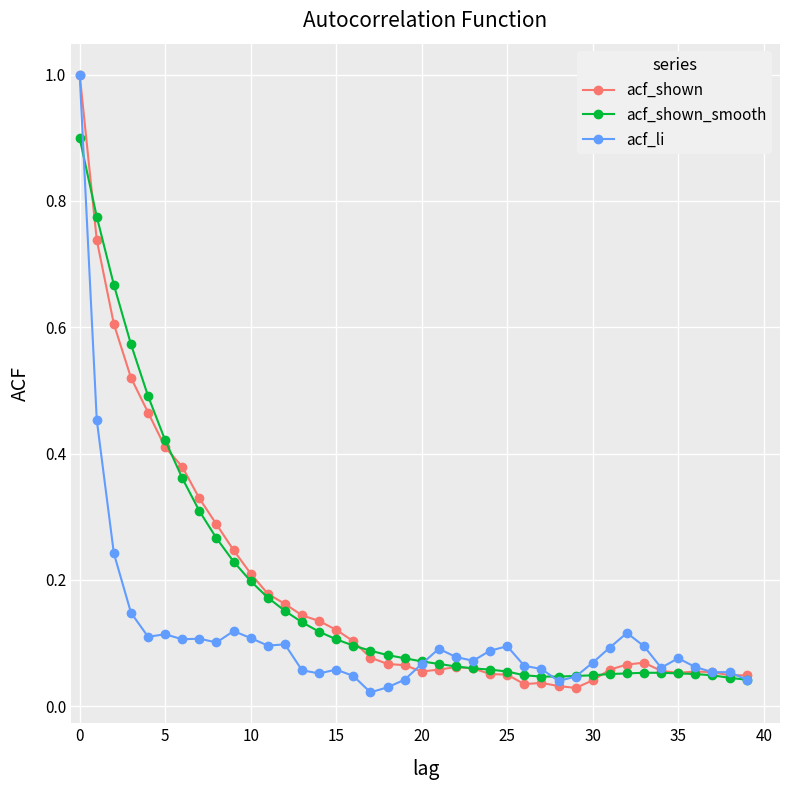

At how many categories does at least one series exceed 0?

40